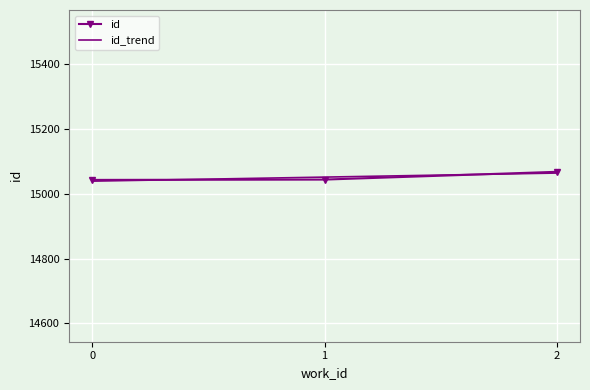

How many categories are shown in the chart?

3